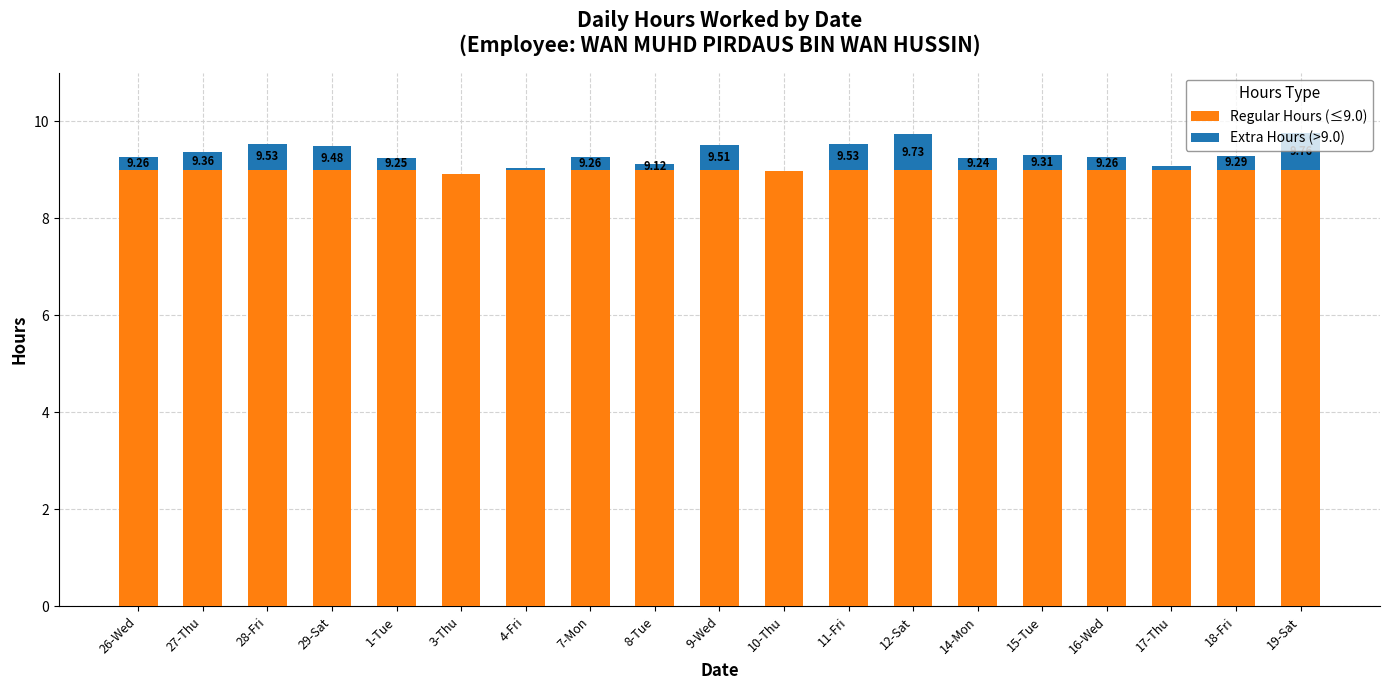

Are the bars grouped side by side (vs. stacked)?

No